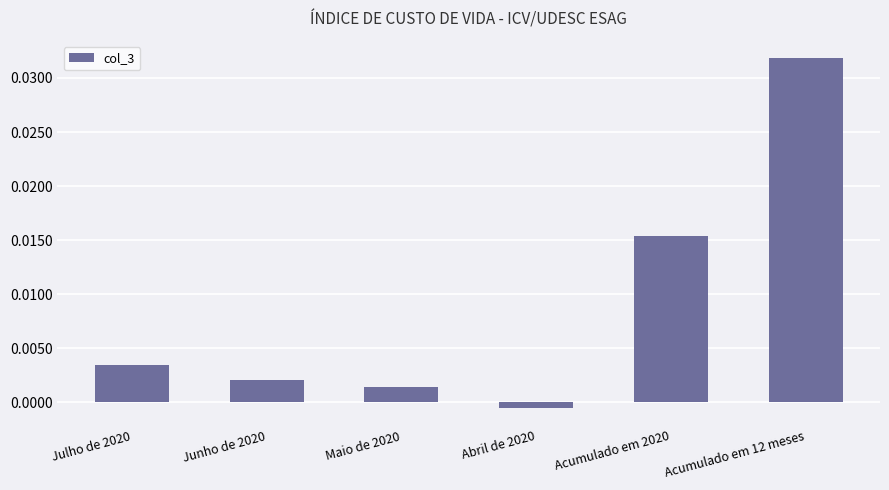

Where is the data nearest to the value 0?

Abril de 2020